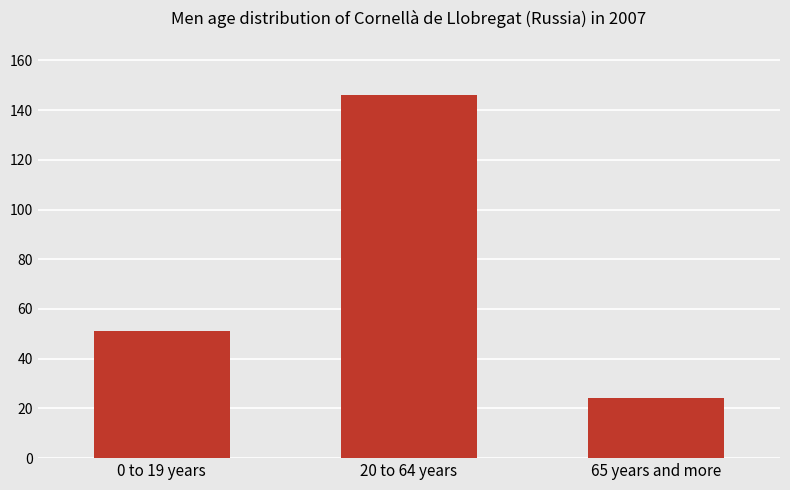

How many series are shown in this chart?

1